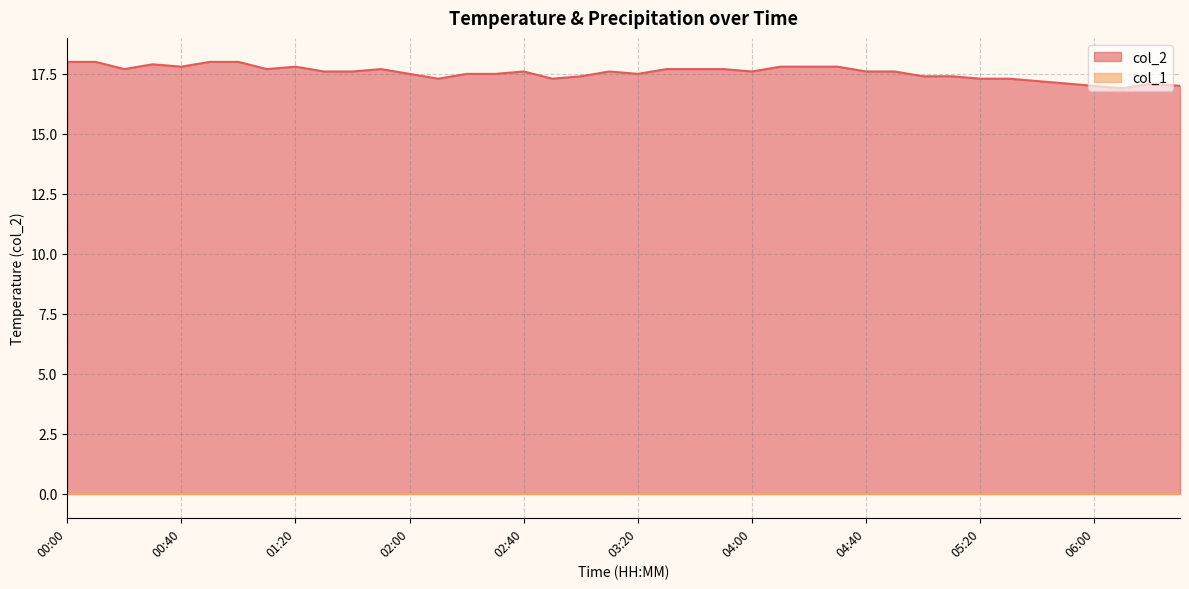

The chart shows a value of 17.8 at 04:30. True or false?

True